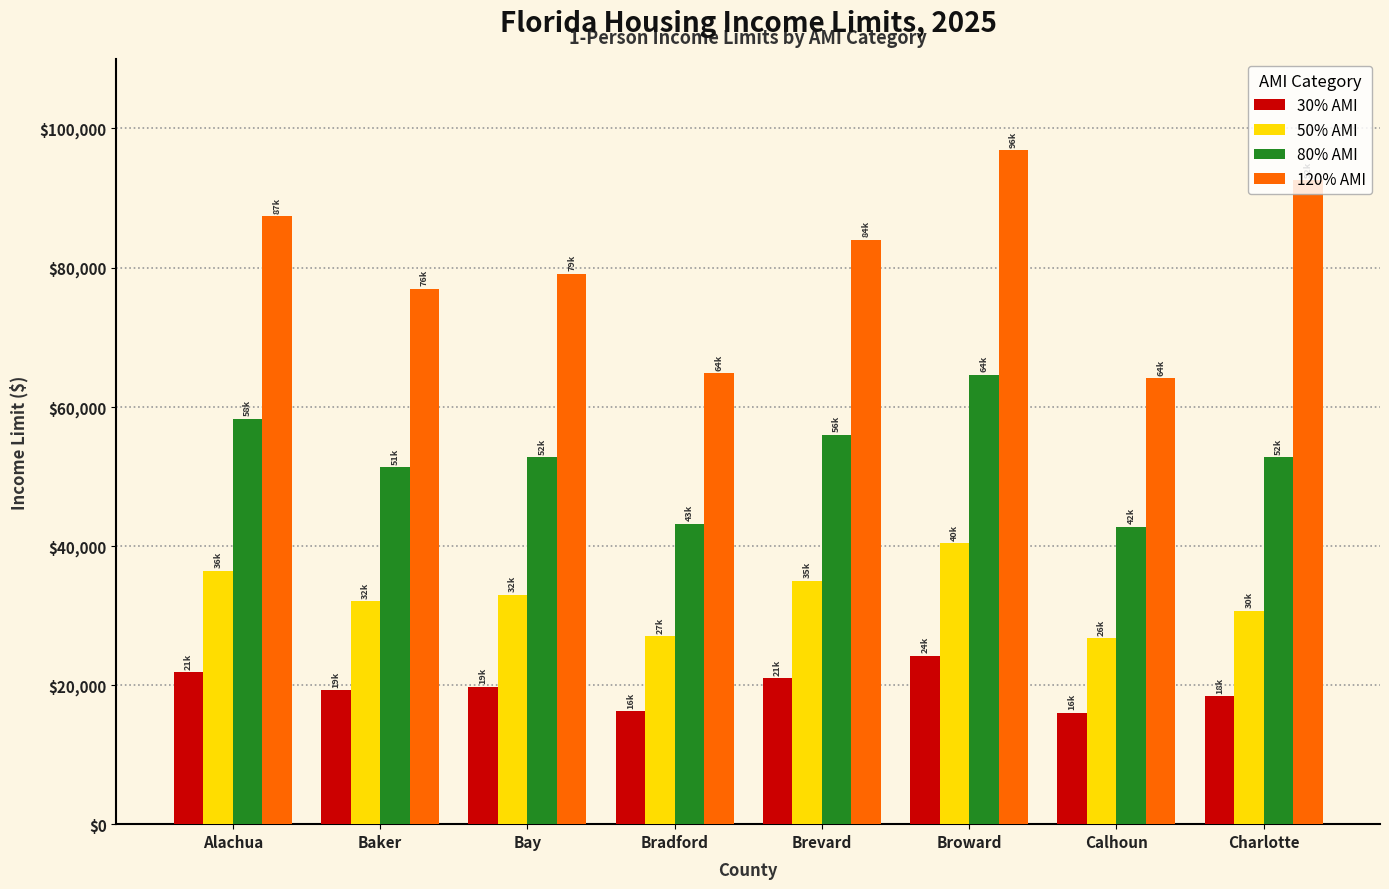

What is the difference between the maximum and minimum values in the 50% AMI series?

13650